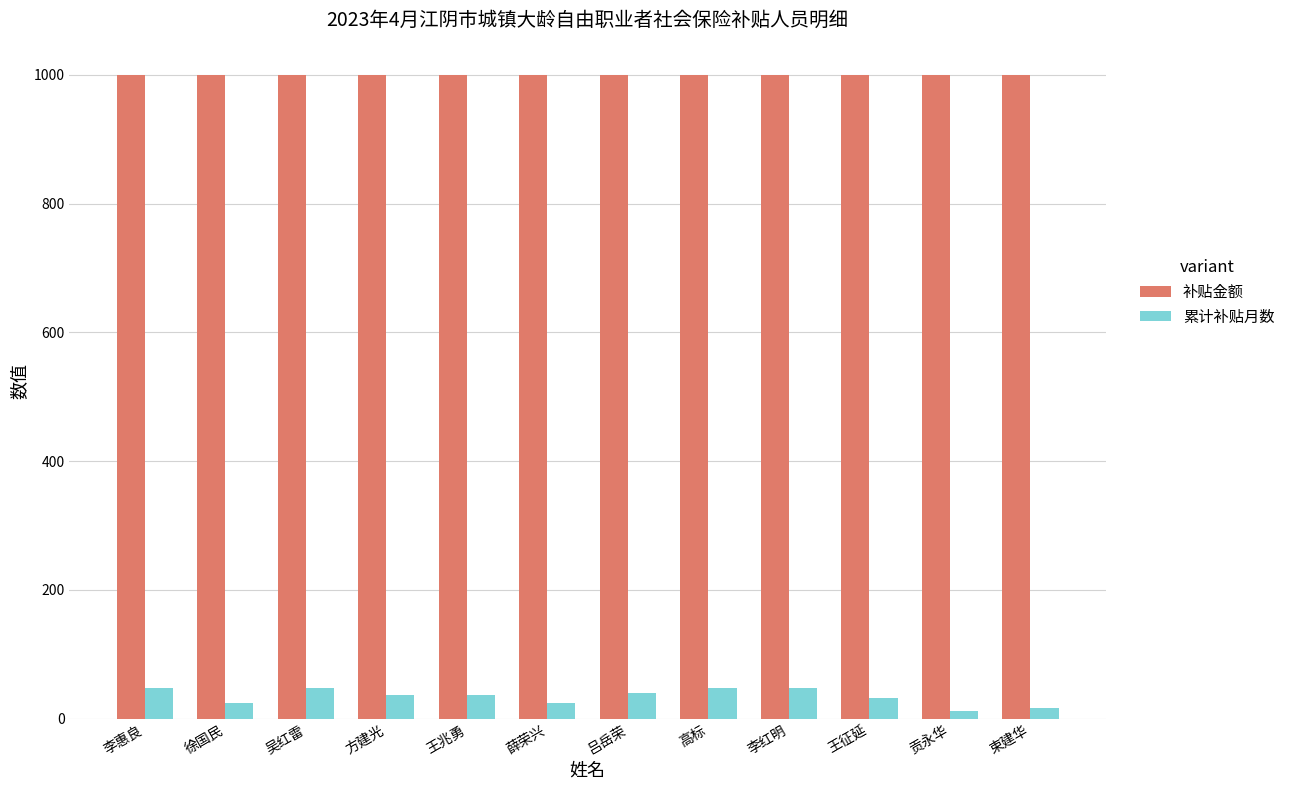

The value of 补贴金额 at 束建华 is 1000. True or false?

True